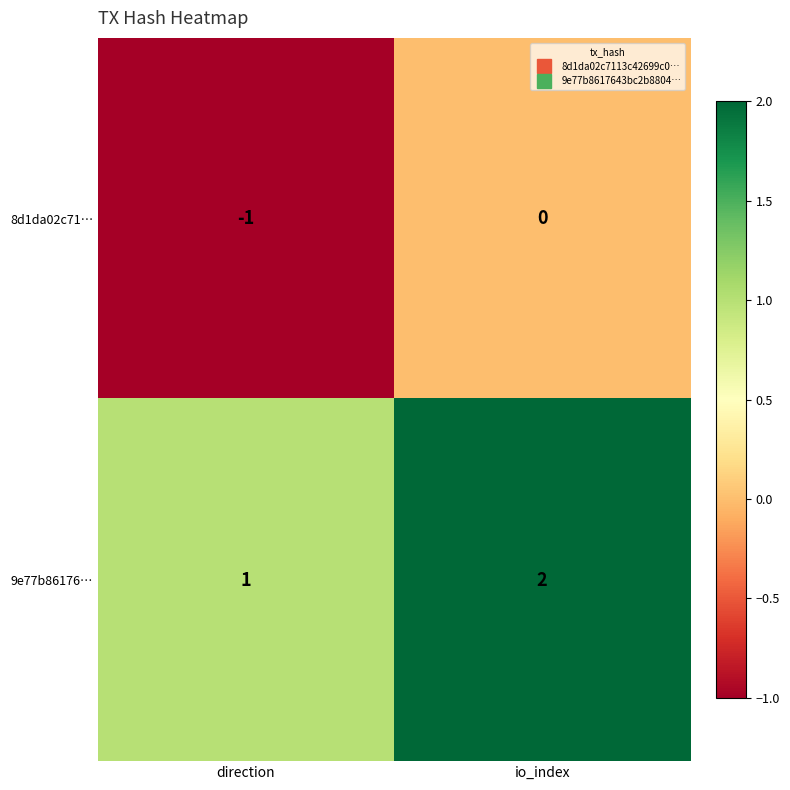

What is the smallest value displayed?

-1